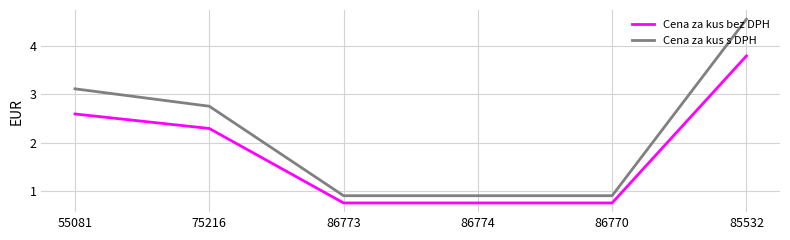

What is the sum of the Cena za kus bez DPH values at 86773 and 86774?

1.5